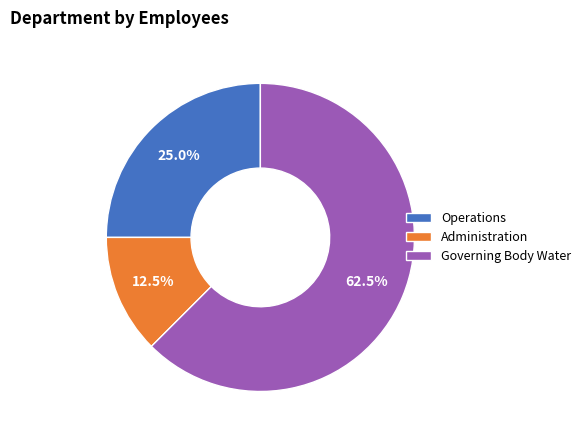

Rank the categories by value from lowest to highest.

Administration, Operations, Governing Body Water